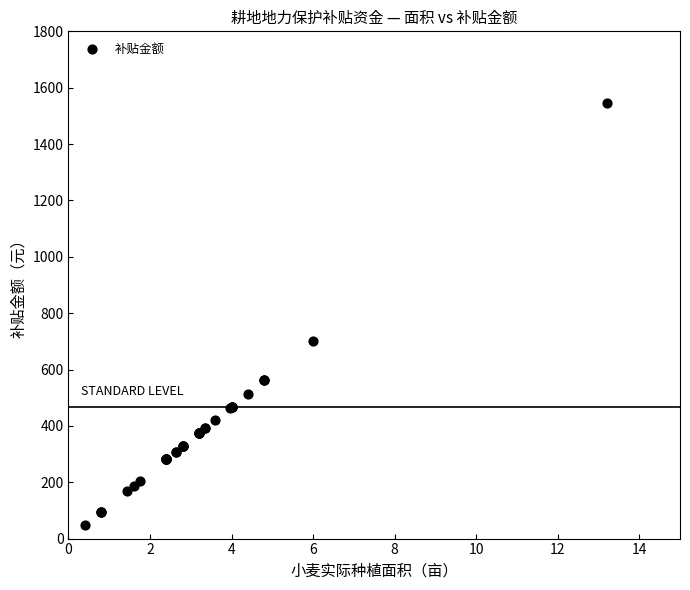

What Y value in the scatter plot is closest to 795?

702.0